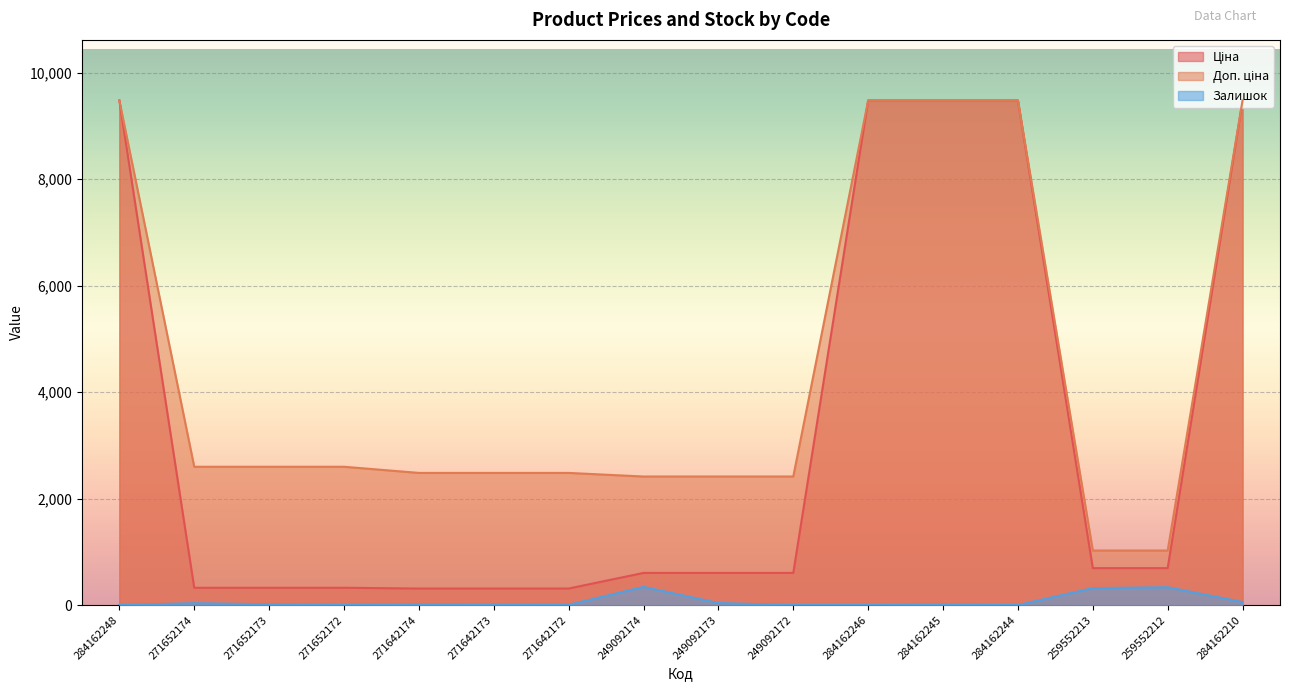

Reading left to right, what are all the values shown in this chart?

Ціна: 9480.1	324.8	324.8	324.8	310.3	310.3	310.3	603.7	603.7	603.7	9480.1	9480.1	9480.1	693.7	693.7	9480.1
Доп. ціна: 9480.1	2598.3	2598.3	2598.3	2482.4	2482.4	2482.4	2414.8	2414.8	2414.8	9480.1	9480.1	9480.1	1024.6	1024.6	9480.1
Залишок: 0.0	35.0	15.0	4.0	12.0	10.0	4.0	341.0	38.0	0.0	0.0	8.0	0.0	318.0	335.0	57.0